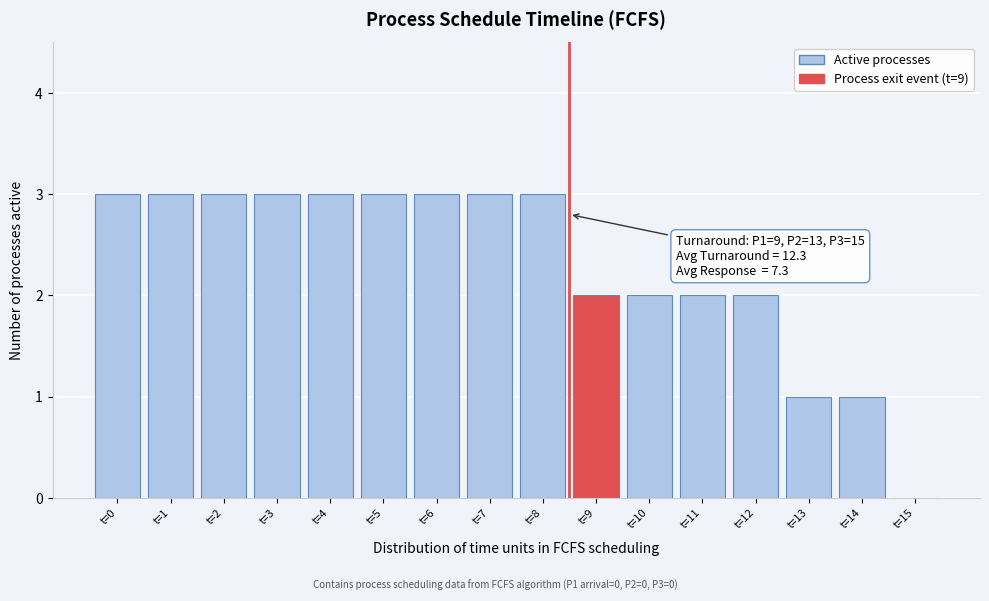

Reading right to left, what are all the values shown in this chart?

t=15=0	t=14=1	t=13=1	t=12=2	t=11=2	t=10=2	t=9=2	t=8=3	t=7=3	t=6=3	t=5=3	t=4=3	t=3=3	t=2=3	t=1=3	t=0=3